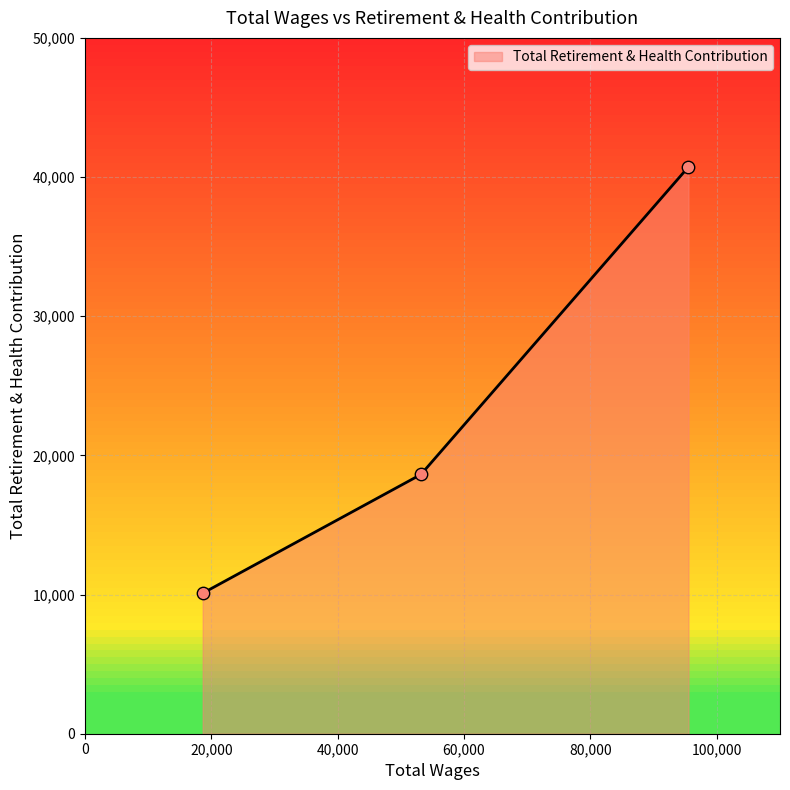

What is the sum of all values?

69455